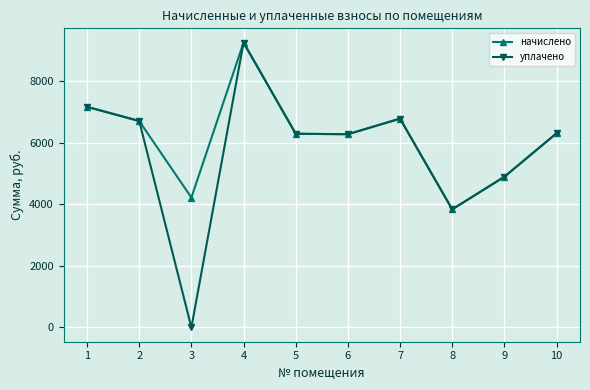

Is it true that начислено equals 3898.0 at 5?

False